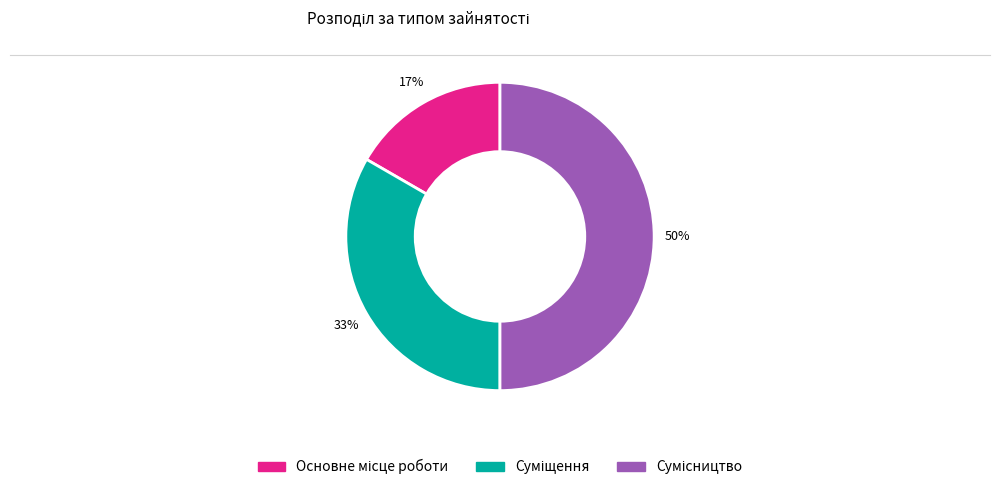

To the nearest percent, what is the average slice percentage?

33%